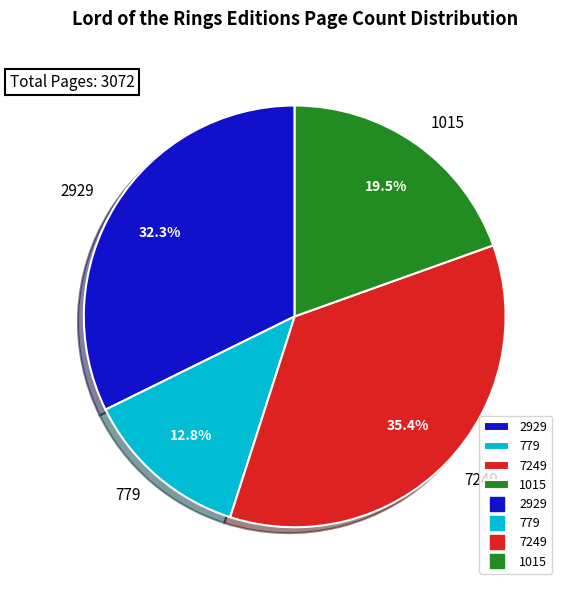

To the nearest percent, what percentage of the pie is 2929?

32%